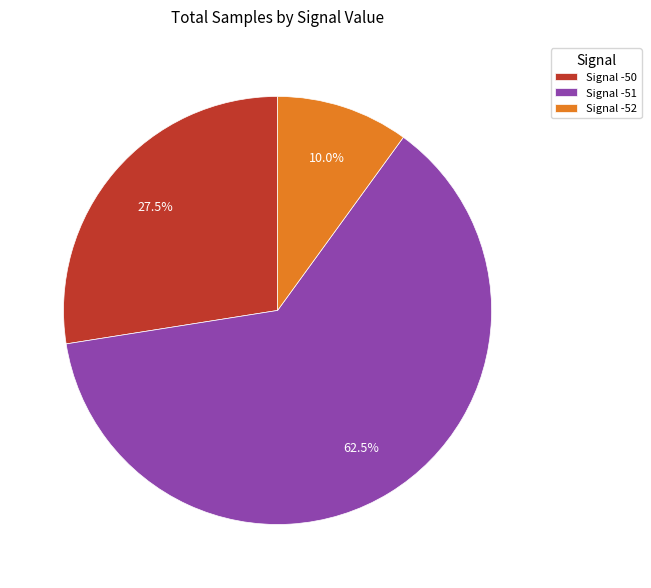

What percentage do Signal -51 and Signal -50 together represent?

90.0%